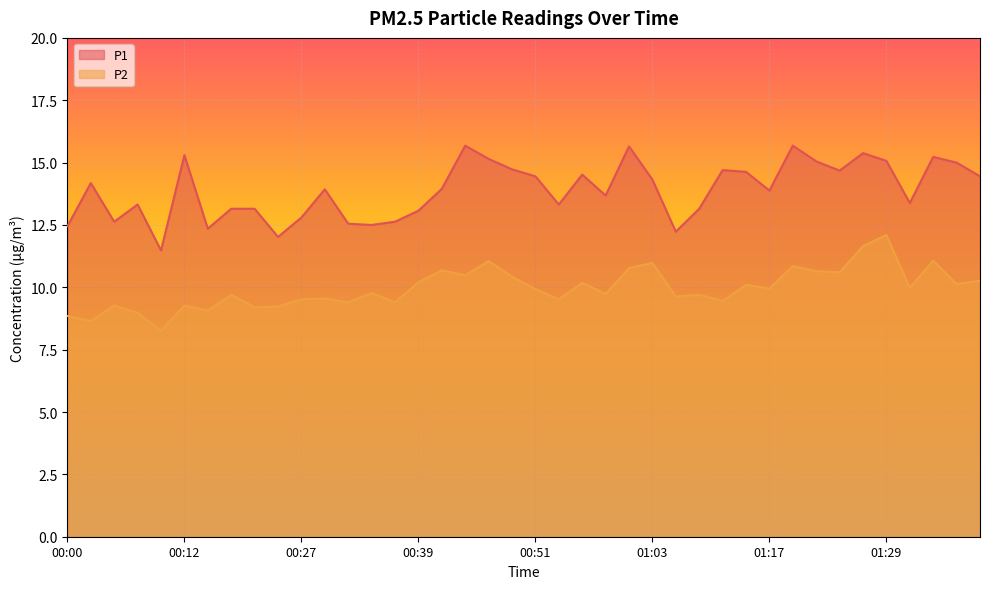

At which category is the sum across all series the highest?

01:29